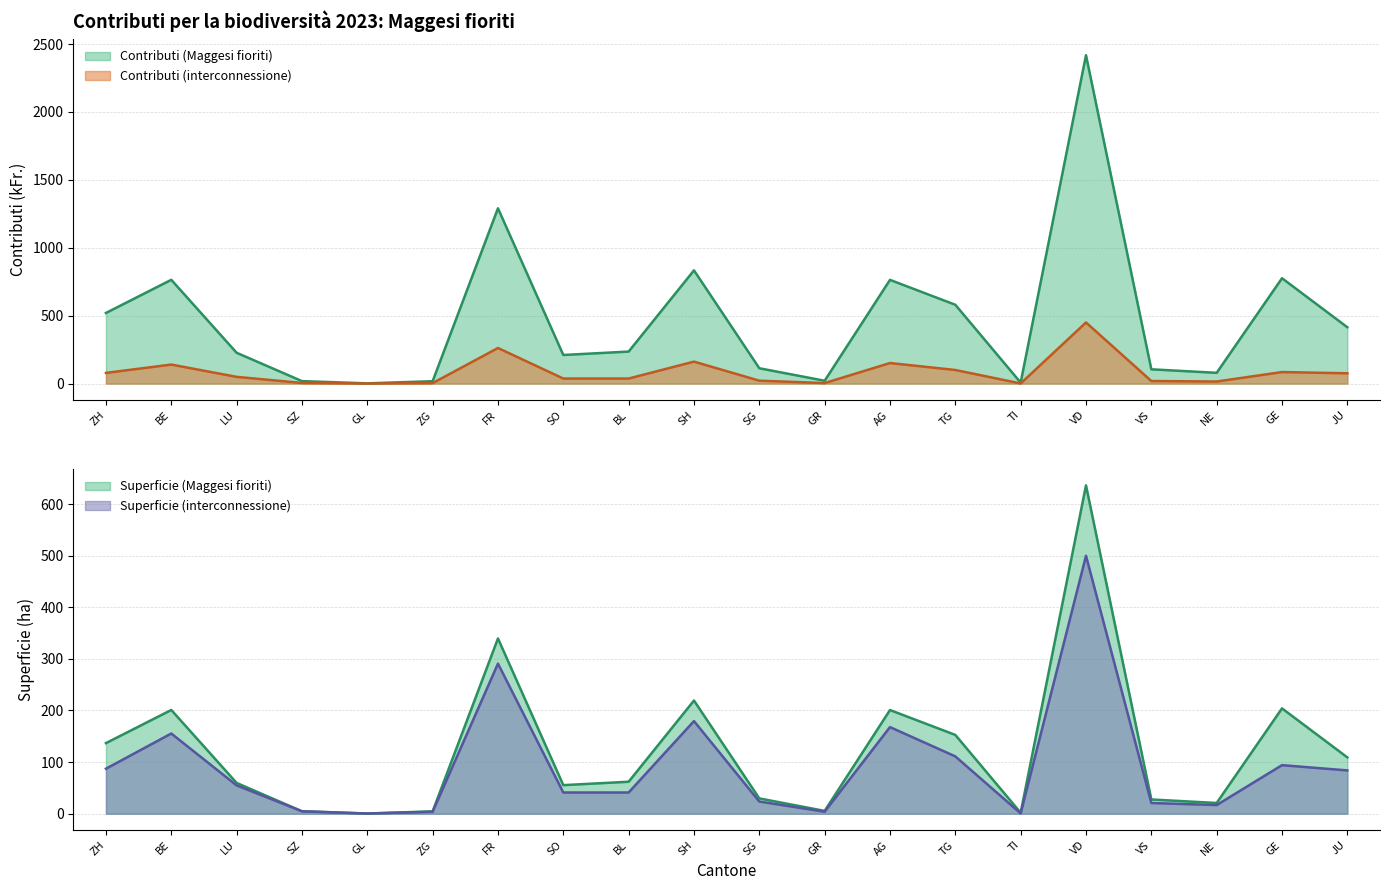

Reading right to left, transcribe all the data shown in this chart.

Contributi (Maggesi fioriti): JU=414.7	GE=775.6	NE=79.0	VS=104.9	VD=2417.4	TI=7.1	TG=580.1	AG=763.3	GR=20.7	SG=112.7	SH=833.5	BL=235.5	SO=210.4	FR=1290.3	ZG=17.4	GL=1.4	SZ=18.0	LU=226.7	BE=763.8	ZH=519.8
Superficie (Maggesi fioriti): JU=109.1	GE=204.1	NE=20.8	VS=27.6	VD=636.2	TI=1.9	TG=152.7	AG=200.9	GR=5.5	SG=29.6	SH=219.3	BL=62.0	SO=55.4	FR=339.6	ZG=4.6	GL=0.4	SZ=4.7	LU=59.7	BE=201.0	ZH=136.8
Contributi (interconnessione): JU=75.5	GE=84.7	NE=15.1	VS=18.7	VD=449.8	TI=0.5	TG=100.0	AG=151.0	GR=3.5	SG=21.2	SH=161.5	BL=37.0	SO=37.0	FR=261.7	ZG=3.4	GL=0.3	SZ=4.3	LU=49.4	BE=139.9	ZH=78.5
Superficie (interconnessione): JU=83.9	GE=94.1	NE=16.8	VS=20.8	VD=499.8	TI=0.6	TG=111.1	AG=167.8	GR=3.9	SG=23.6	SH=179.5	BL=41.1	SO=41.1	FR=290.8	ZG=3.8	GL=0.4	SZ=4.7	LU=54.9	BE=155.4	ZH=87.2